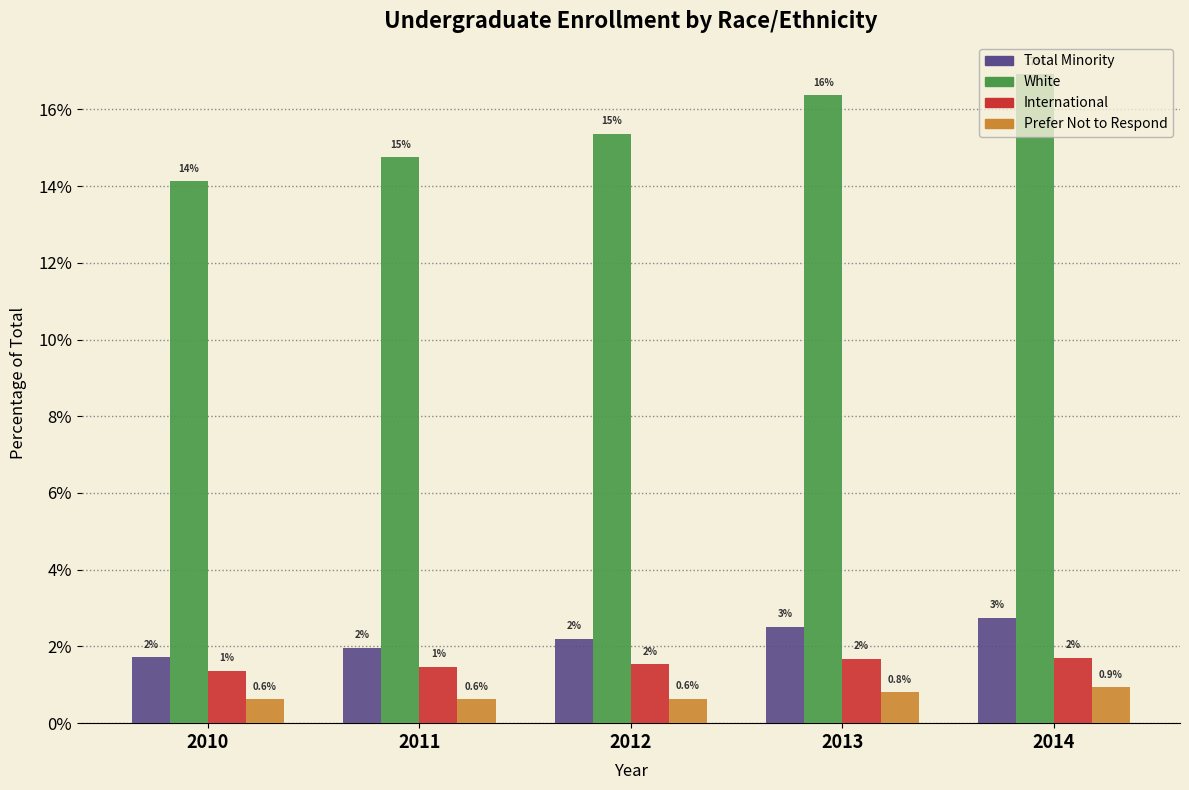

Which series has the widest spread of values?

White